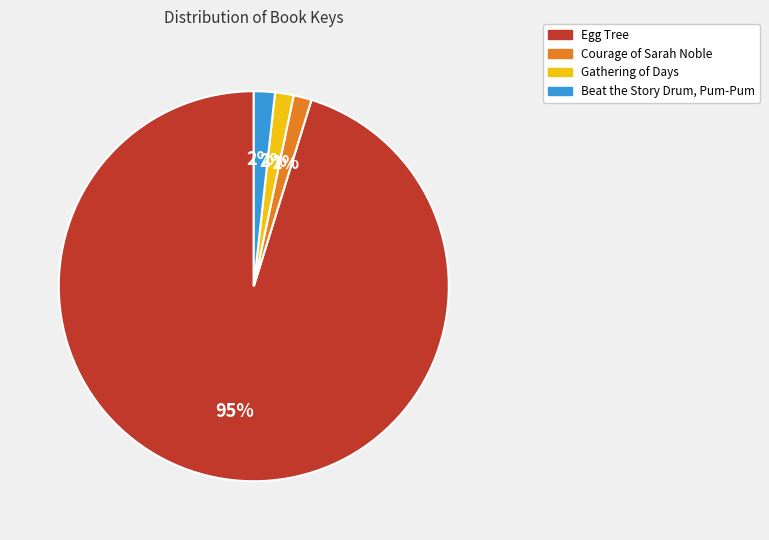

Count the number of slices in the pie.

4